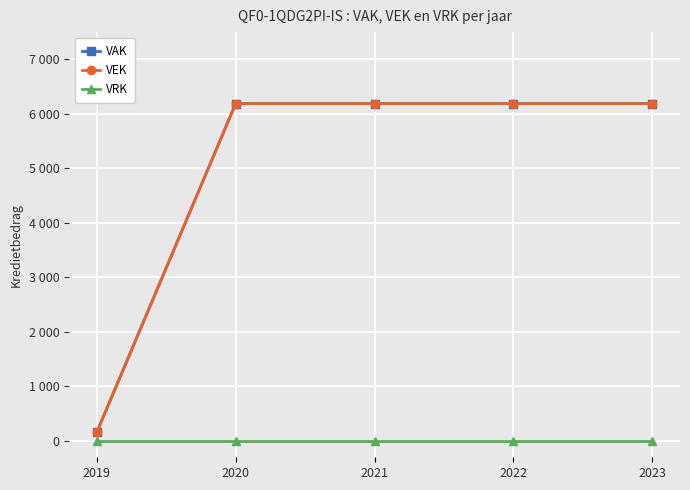

Between 2020 and 2022, which series saw the biggest shift?

VAK